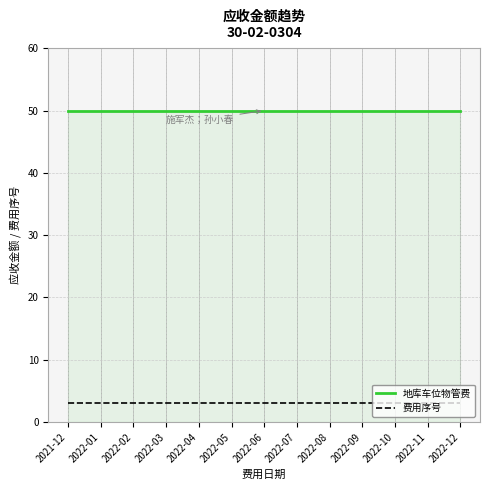

Which series has the largest total across all categories?

地库车位物管费